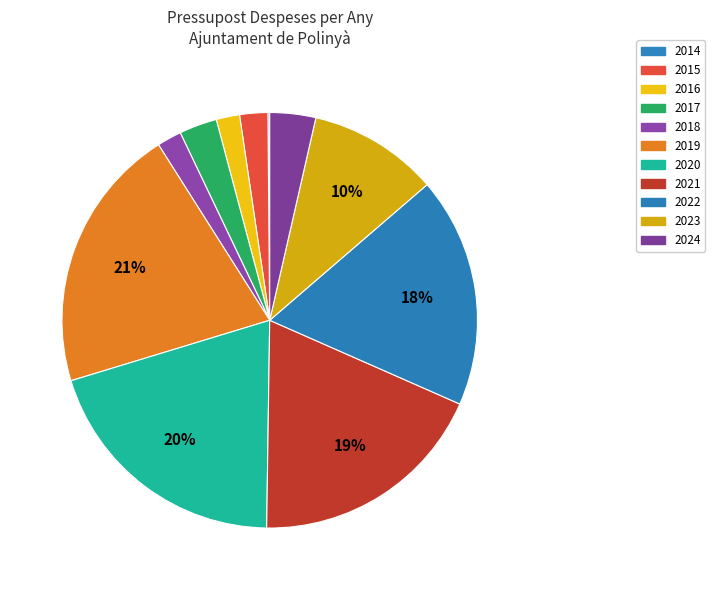

What is the smallest slice in the pie chart?

2014